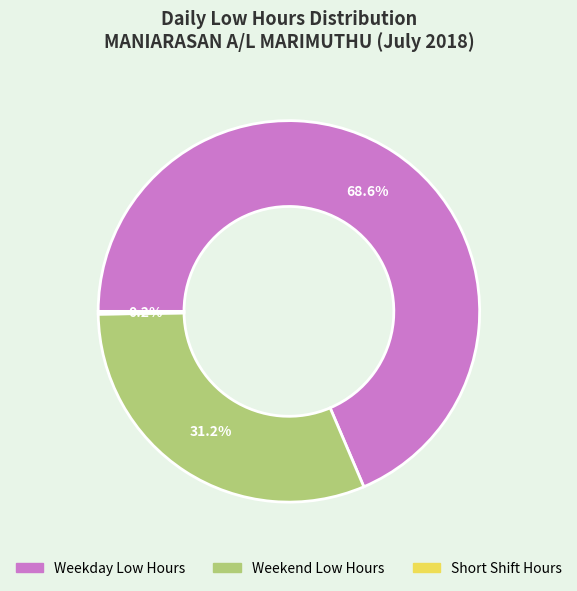

Is there any slice that represents more than half of the pie?

Yes